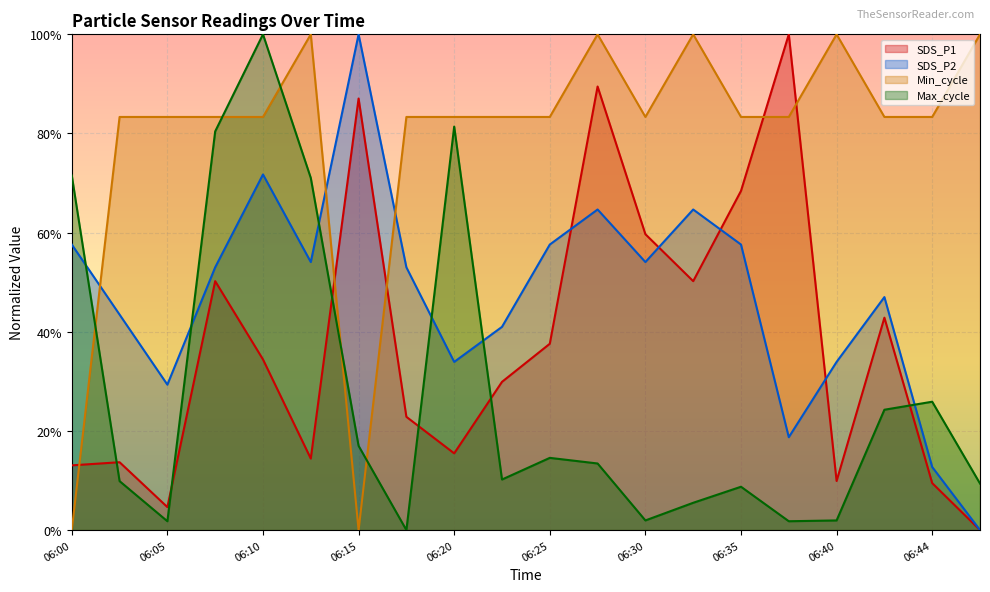

How many categories are shown in the chart?

20